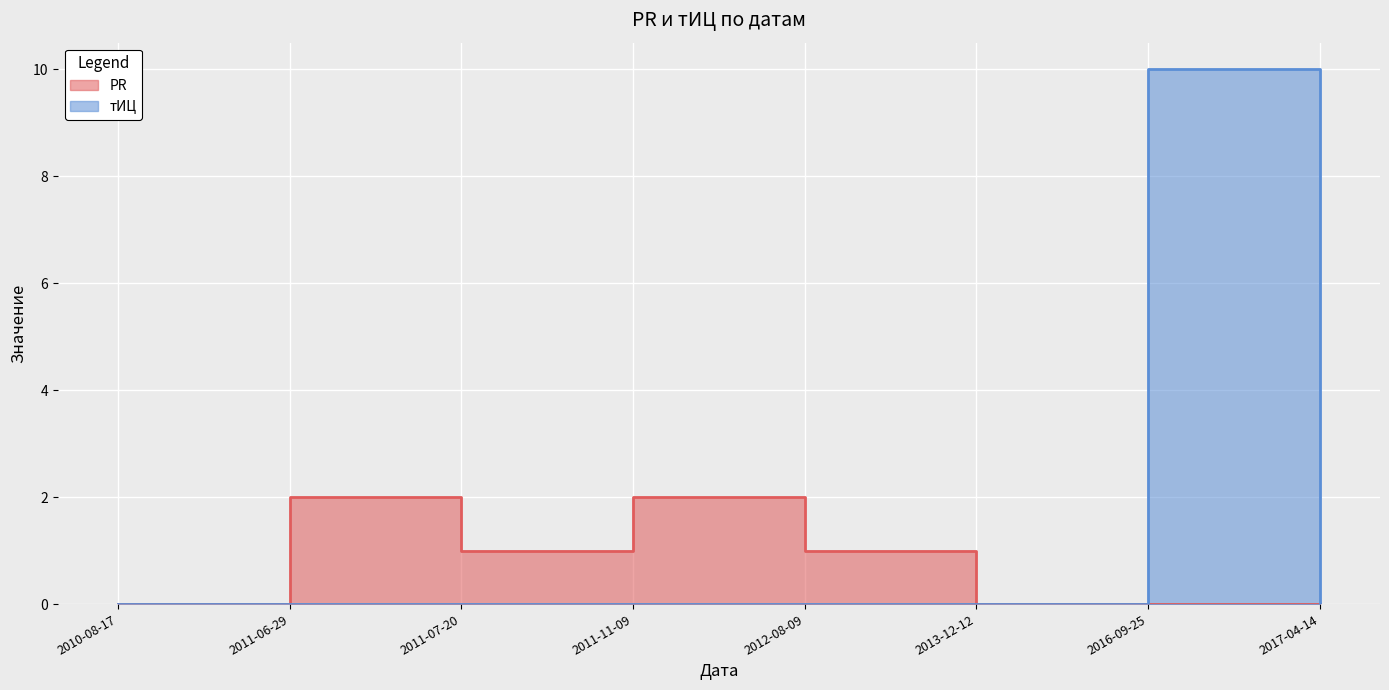

Is the value of PR at 2011-06-29 greater than the value of тИЦ at 2011-06-29?

Yes